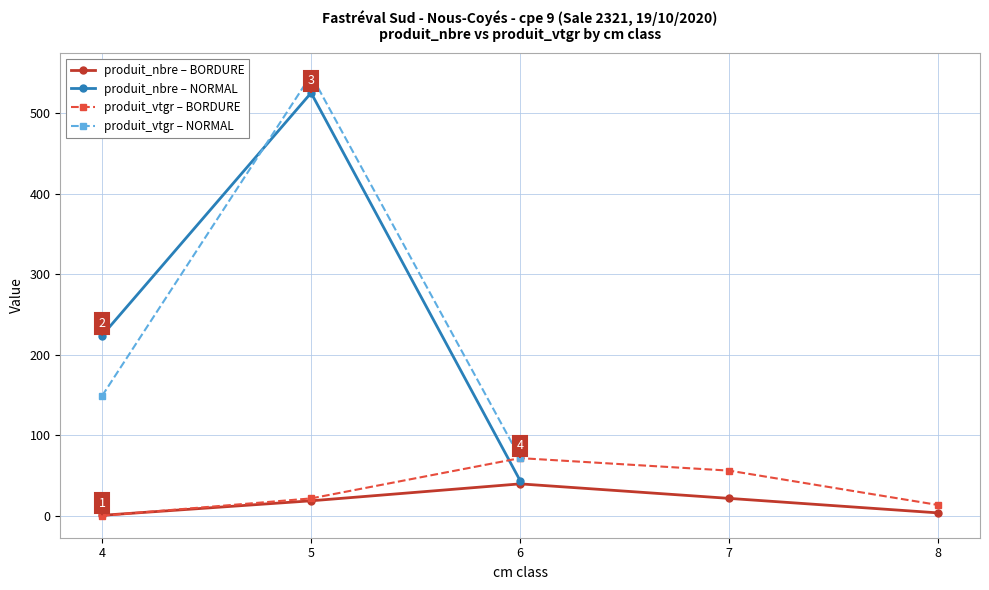

What is the difference between the maximum and second lowest values in the produit_nbre series?

521.0